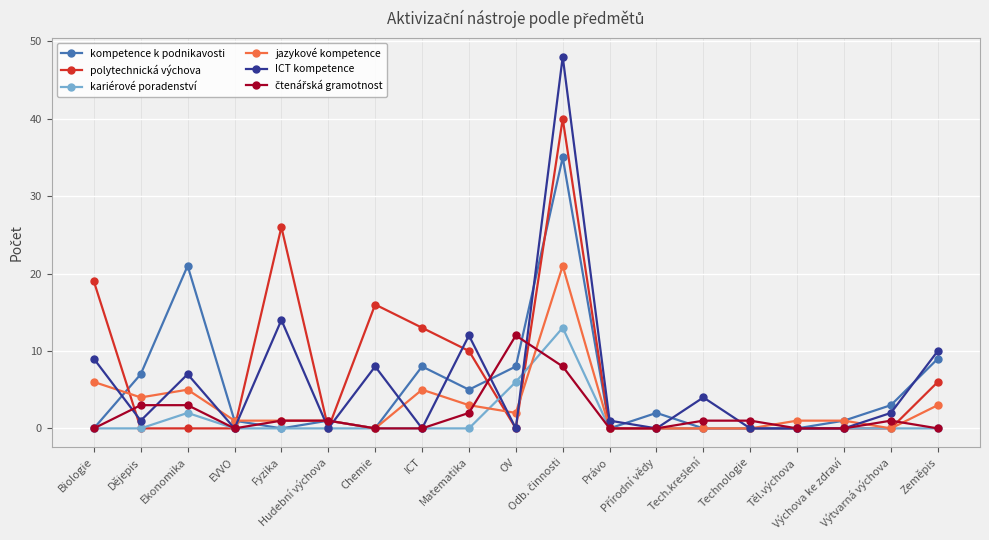

What is the highest value of the polytechnická výchova series?

40